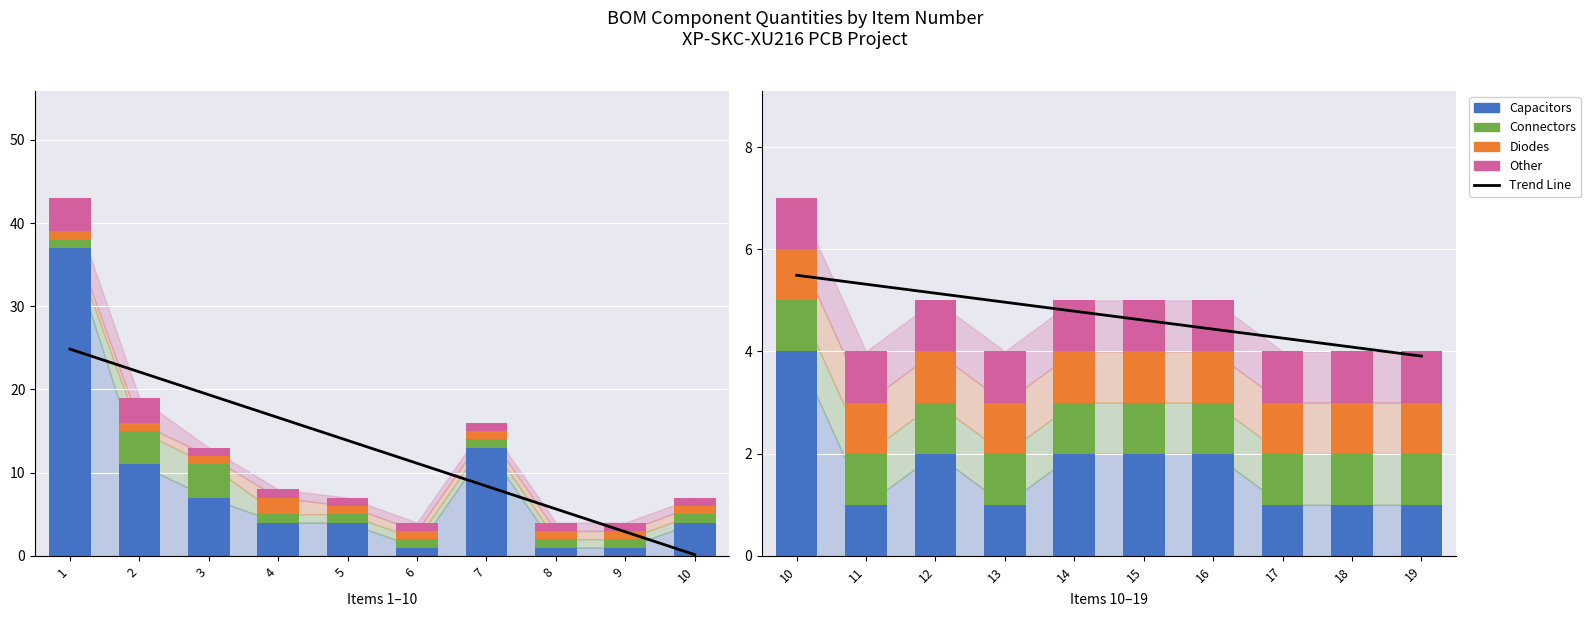

The value of Diodes at 14 is 1.0. True or false?

True